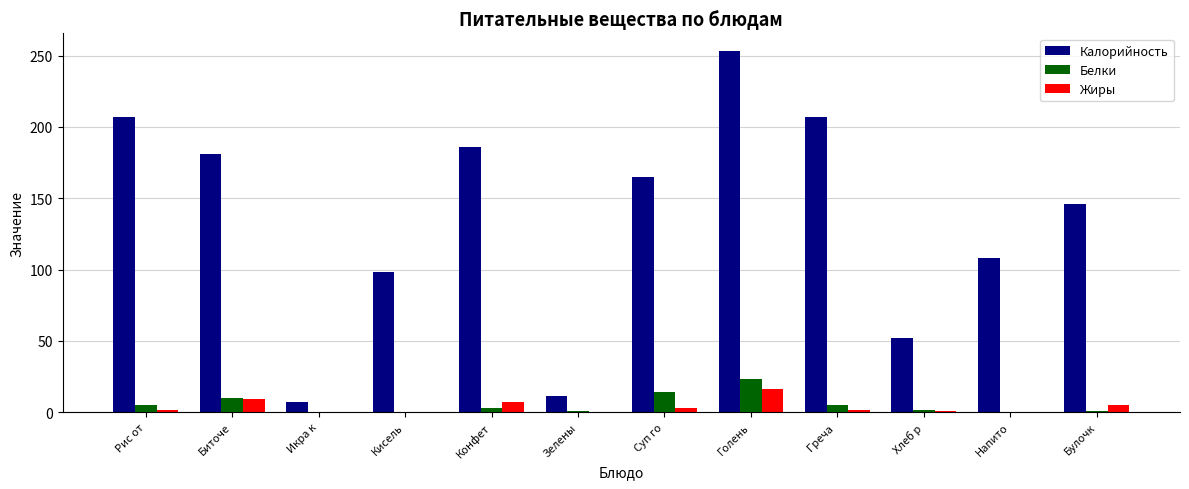

What is the sum of the Жиры values at Голень and Кисель?

16.3